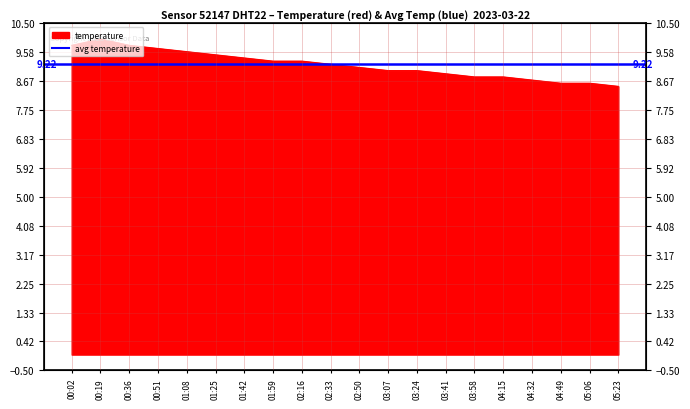

What is the label of the 16th point from the right?

01:08